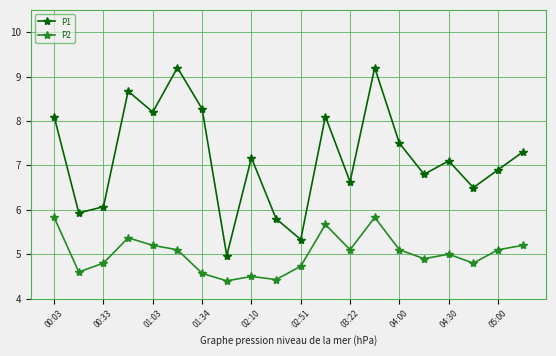

True or false: P2 and P1 cross at least once.

False